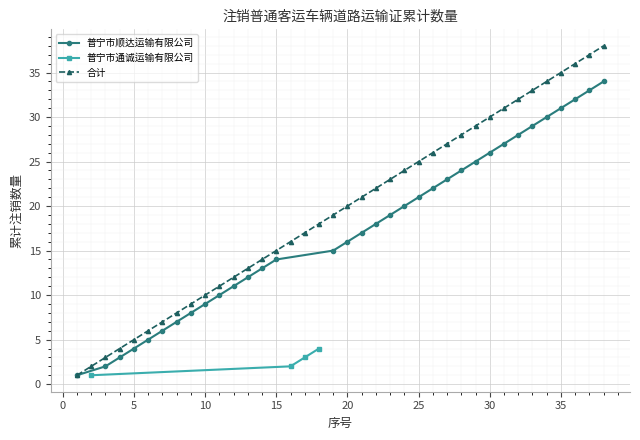

True or false: 普宁市顺达运输有限公司 has a value of 15 at 10.

False